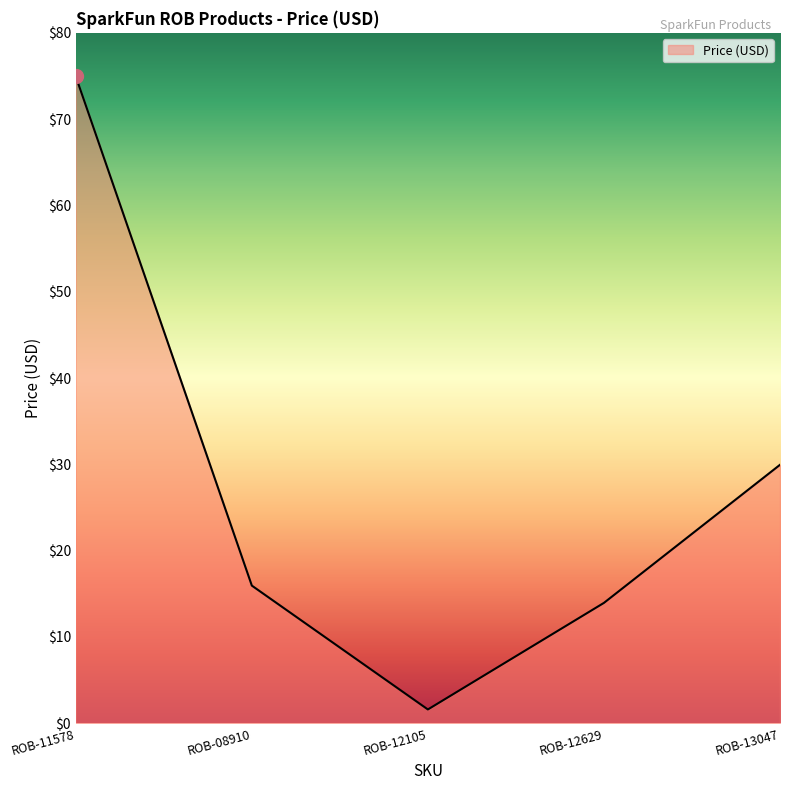

What position from the left is ROB-12629?

4